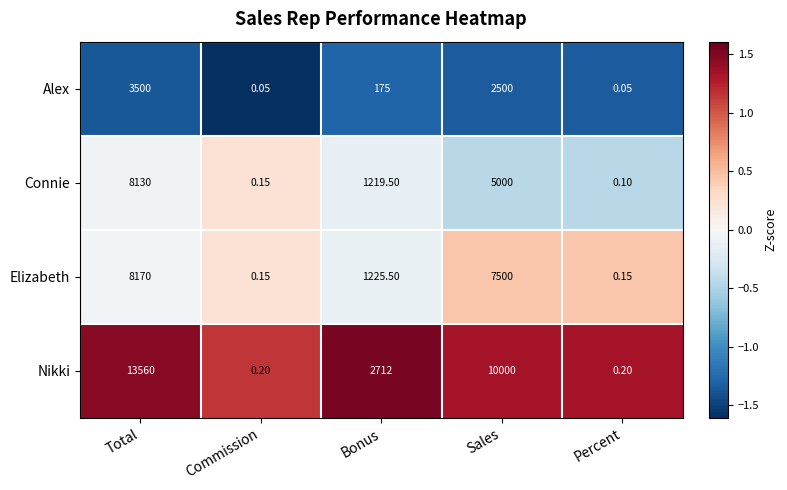

Which series has the largest total across all categories?

Nikki